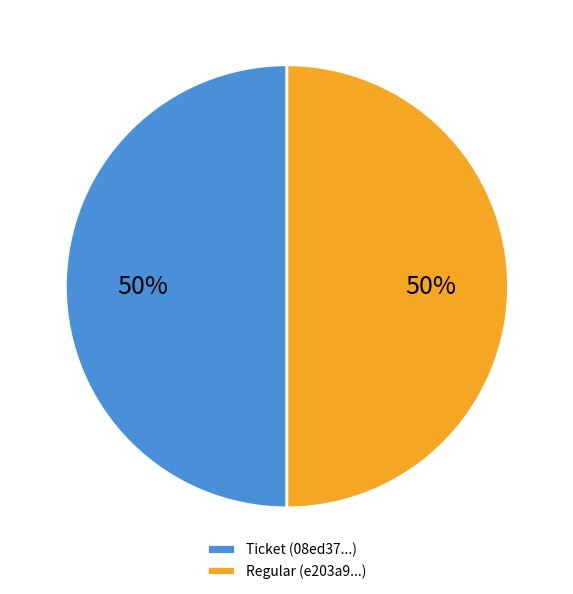

To the nearest percent, what portion does Regular represent?

50%